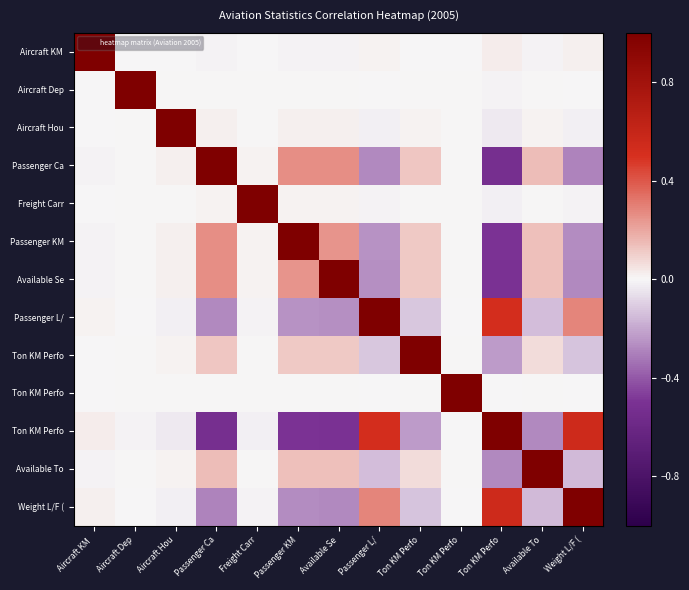

What is the greatest value displayed?

1.0